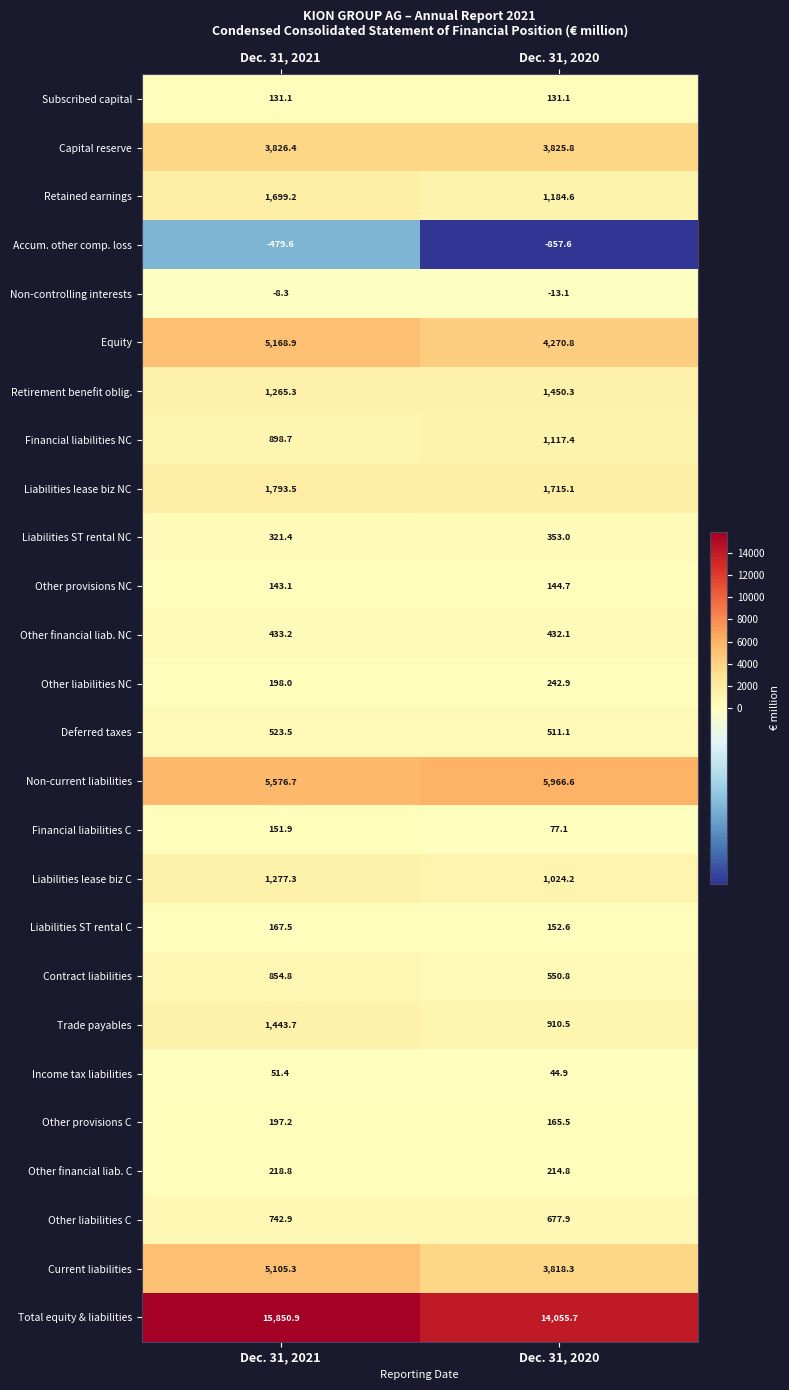

Where is Liabilities ST rental NC nearest to the value 337?

Dec. 31, 2021